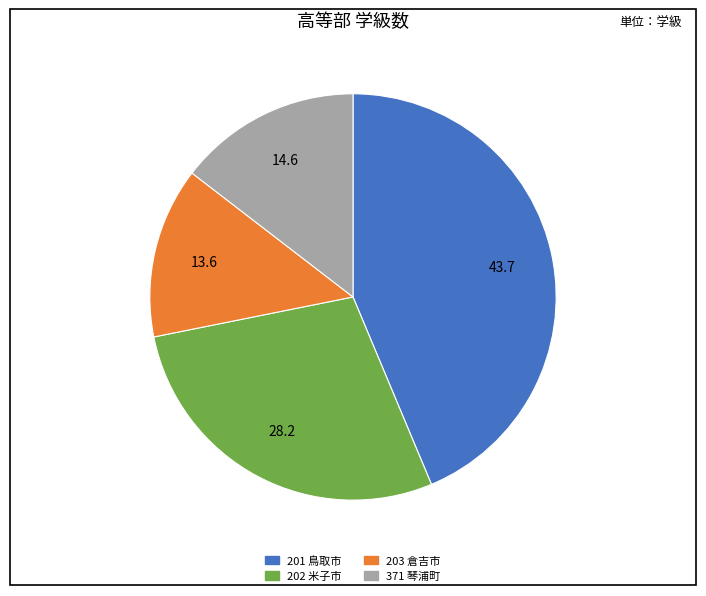

Is 371 琴浦町 the majority of the pie?

No